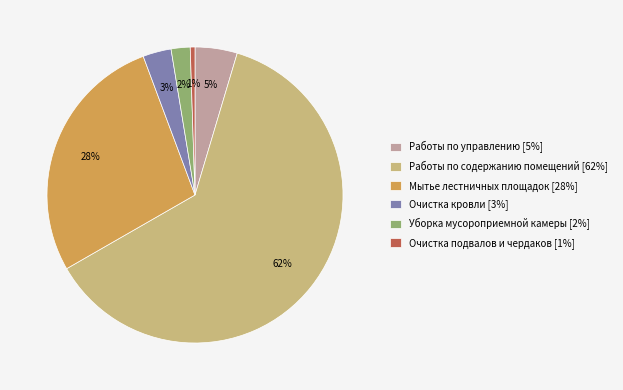

Is there any slice that represents more than half of the pie?

Yes